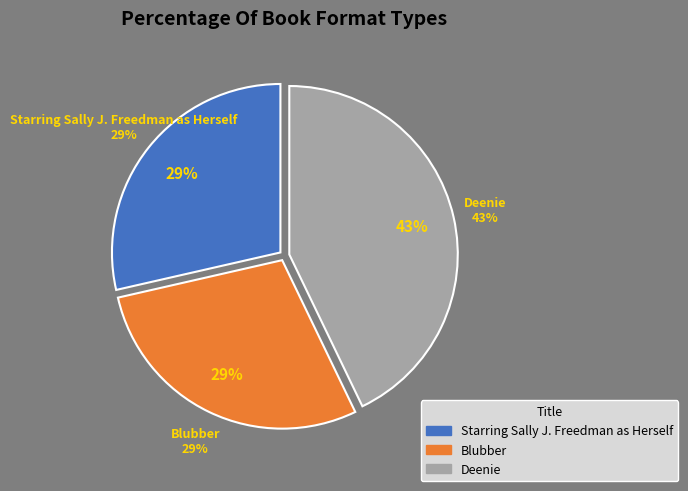

What is the total percentage of Starring Sally J. Freedman as Herself and Blubber?

57.1%